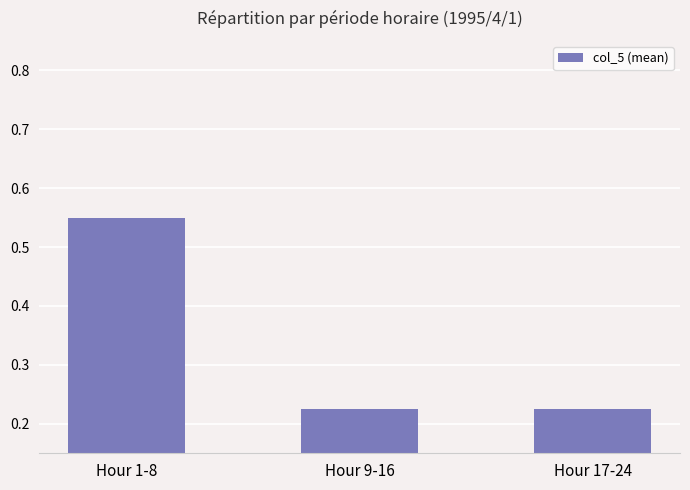

What is the difference between the maximum and minimum values?

0.3